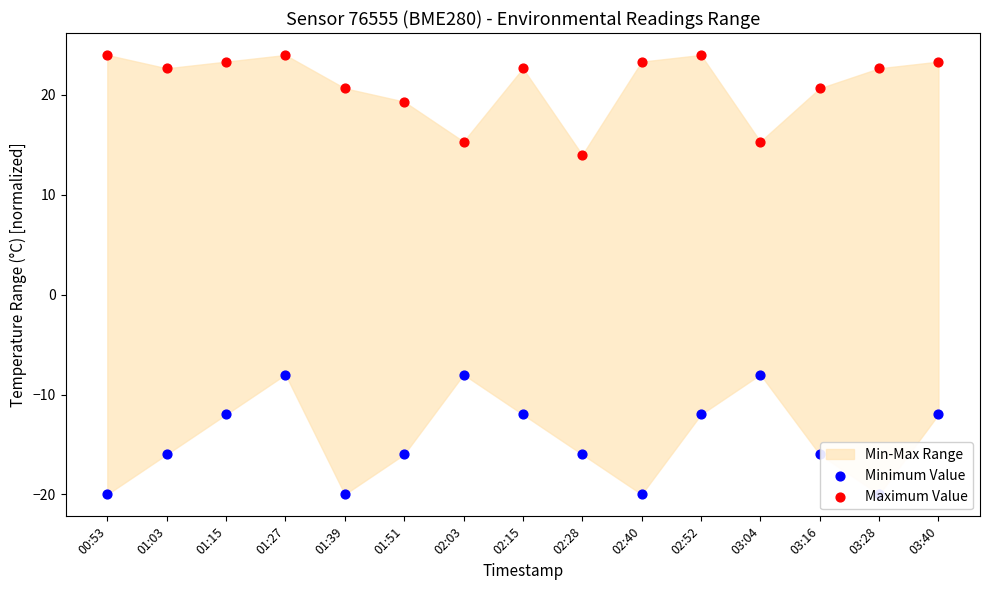

Which series has the largest total across all categories?

Maximum Value